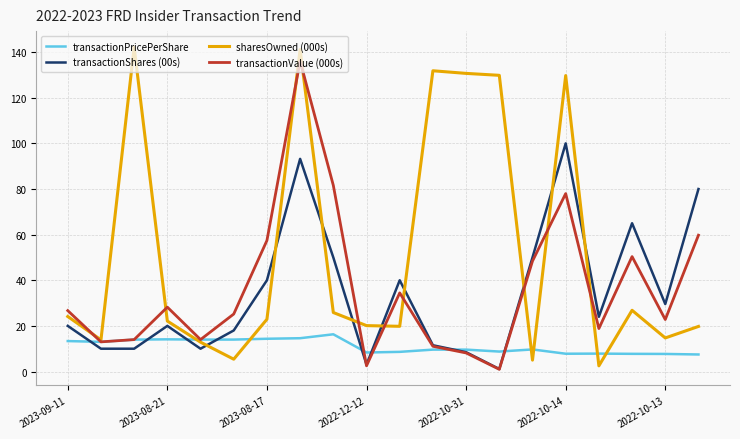

Which series has the largest total across all categories?

sharesOwned (000s)